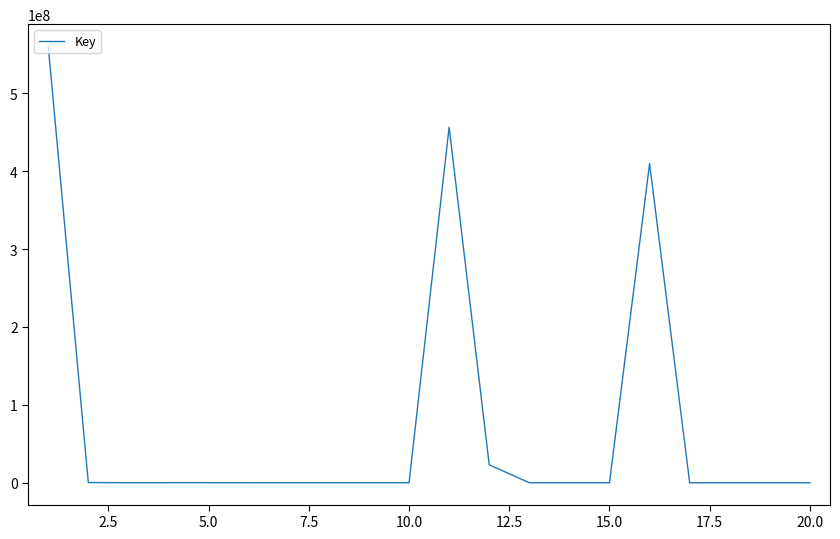

What is the difference between the second highest and second lowest values?

456616200